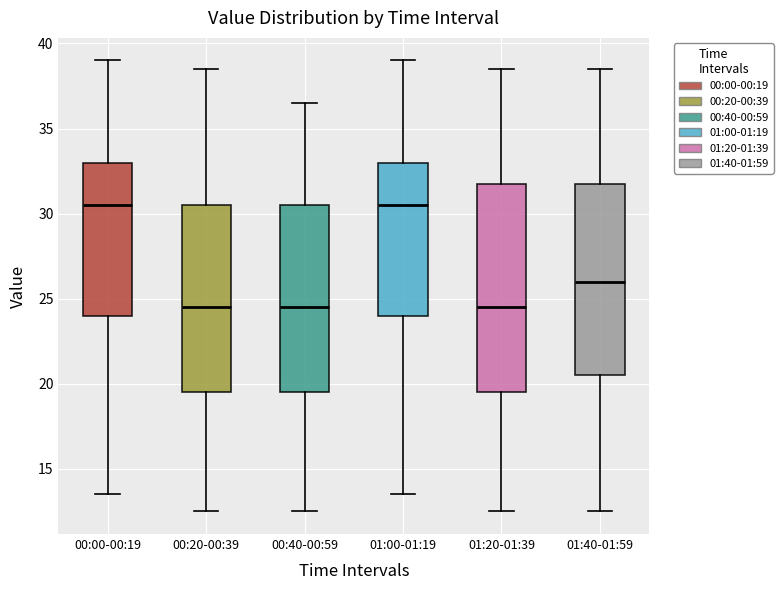

Where does the lower whisker of the box for 01:00-01:19 end on the y-axis? The values are not printed on the chart, so give them approximately, as read against the axis.

13.5